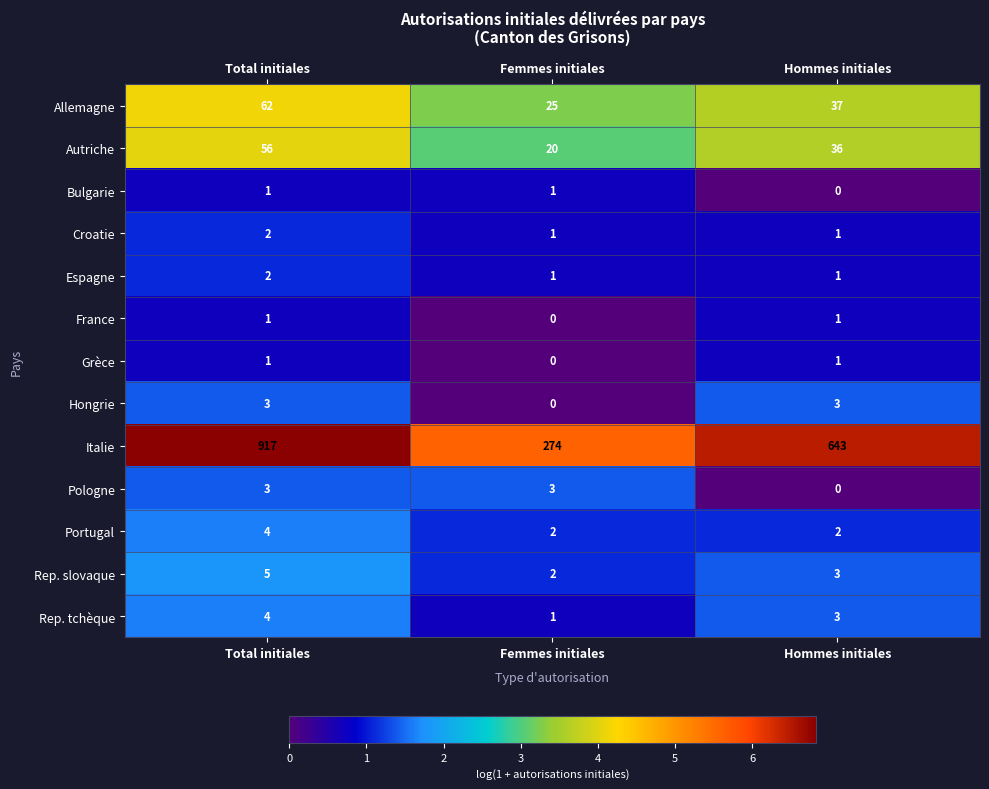

Count the Allemagne values in the range 25 to 62.

3